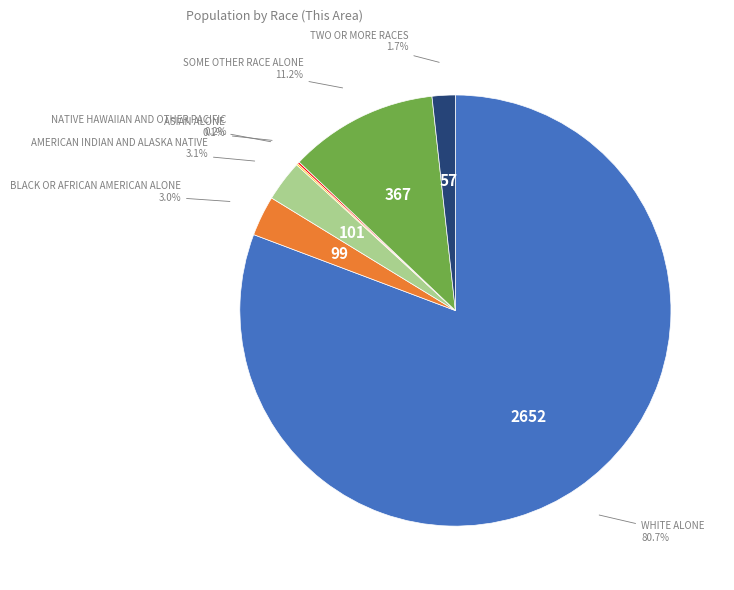

Does any single category account for the majority?

Yes